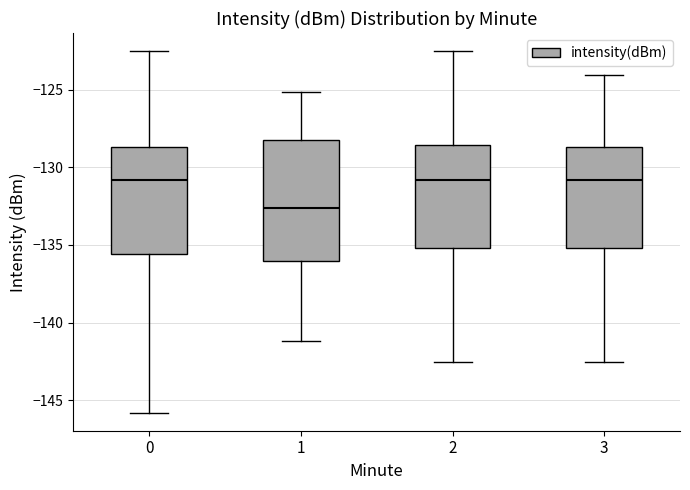

Reading left to right, transcribe this box plot: for each box, give where its median line is, the range the box spans, and where its two whiskers end, as read against the y-axis. The values are not printed on the chart, so give them approximately, as read against the axis.

0: median -131.0, box -135.5 to -128.5, whiskers -146.0 to -122.5
1: median -132.5, box -136.0 to -128.5, whiskers -141.0 to -125.0
2: median -131.0, box -135.0 to -128.5, whiskers -142.5 to -122.5
3: median -131.0, box -135.0 to -128.5, whiskers -142.5 to -124.0